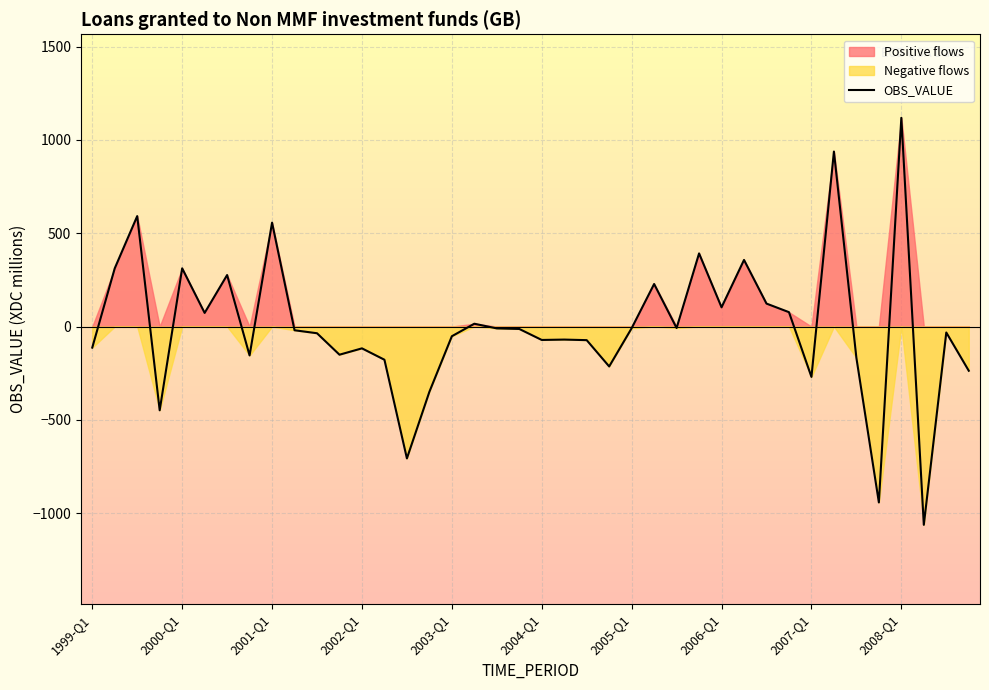

The chart shows a value of -77 at 13. True or false?

False